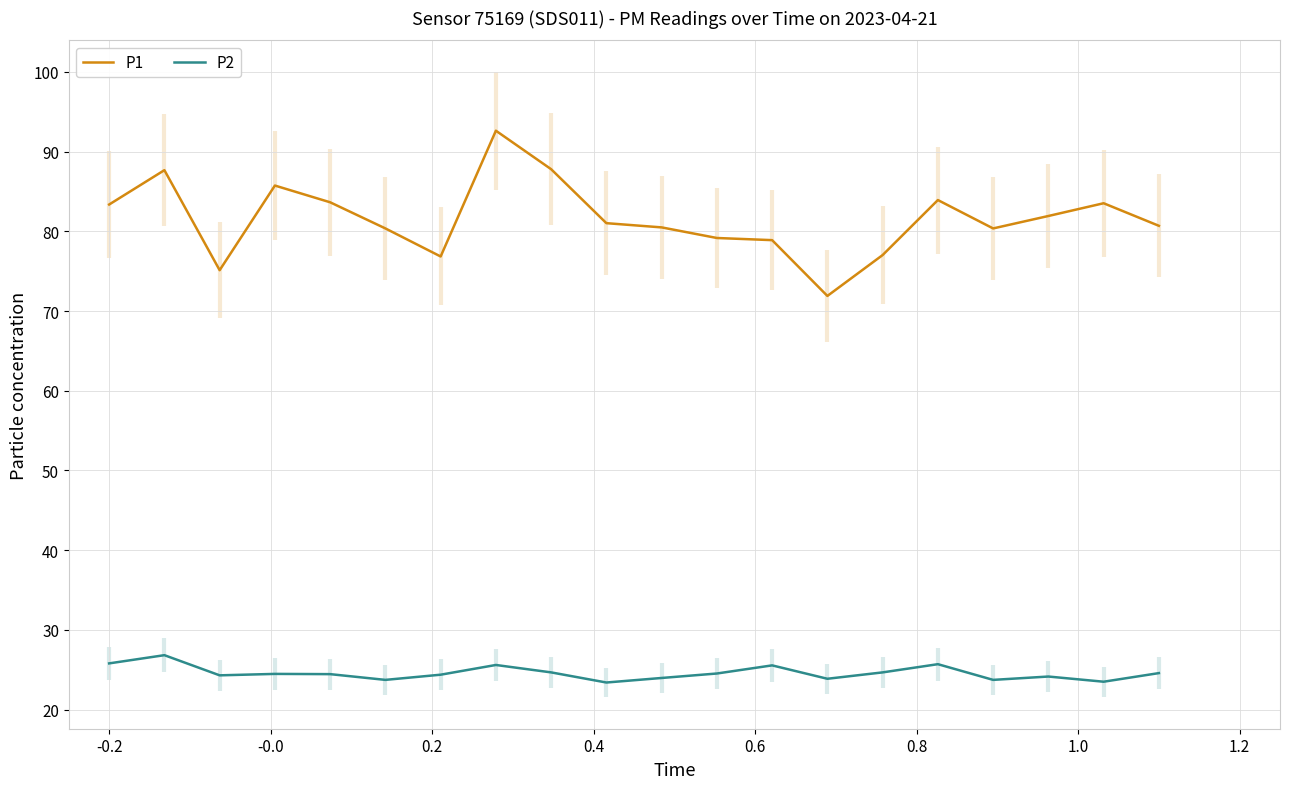

How many interior local valleys does the P2 series have?

6